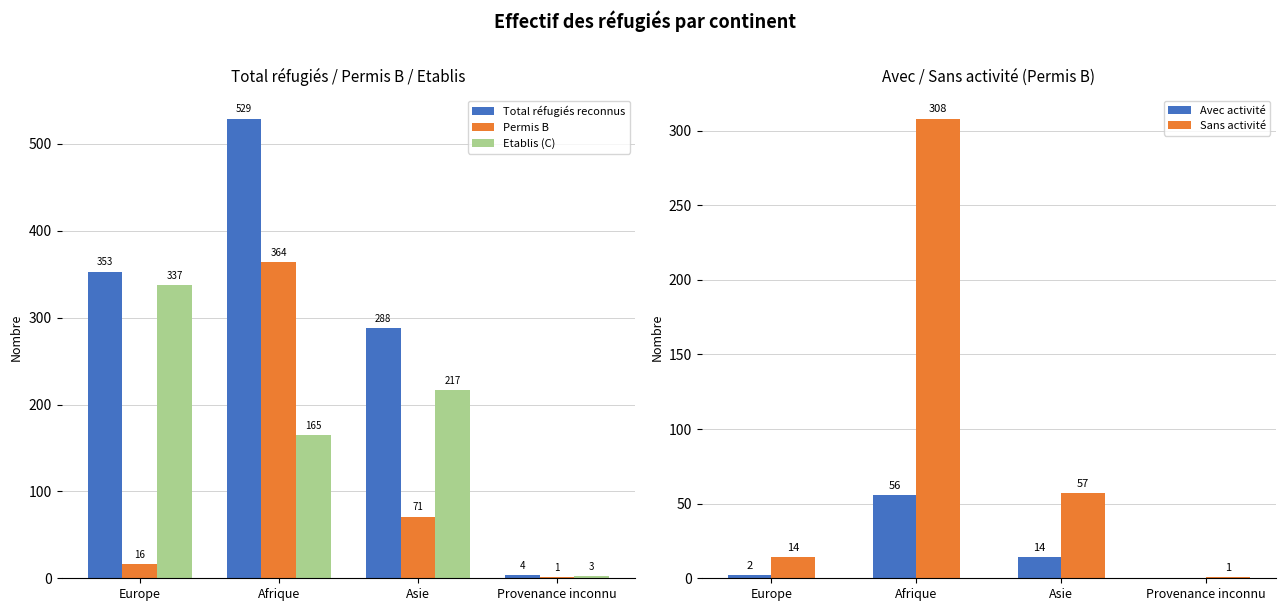

Which label corresponds to the smallest value in the chart?

Provenance inconnu